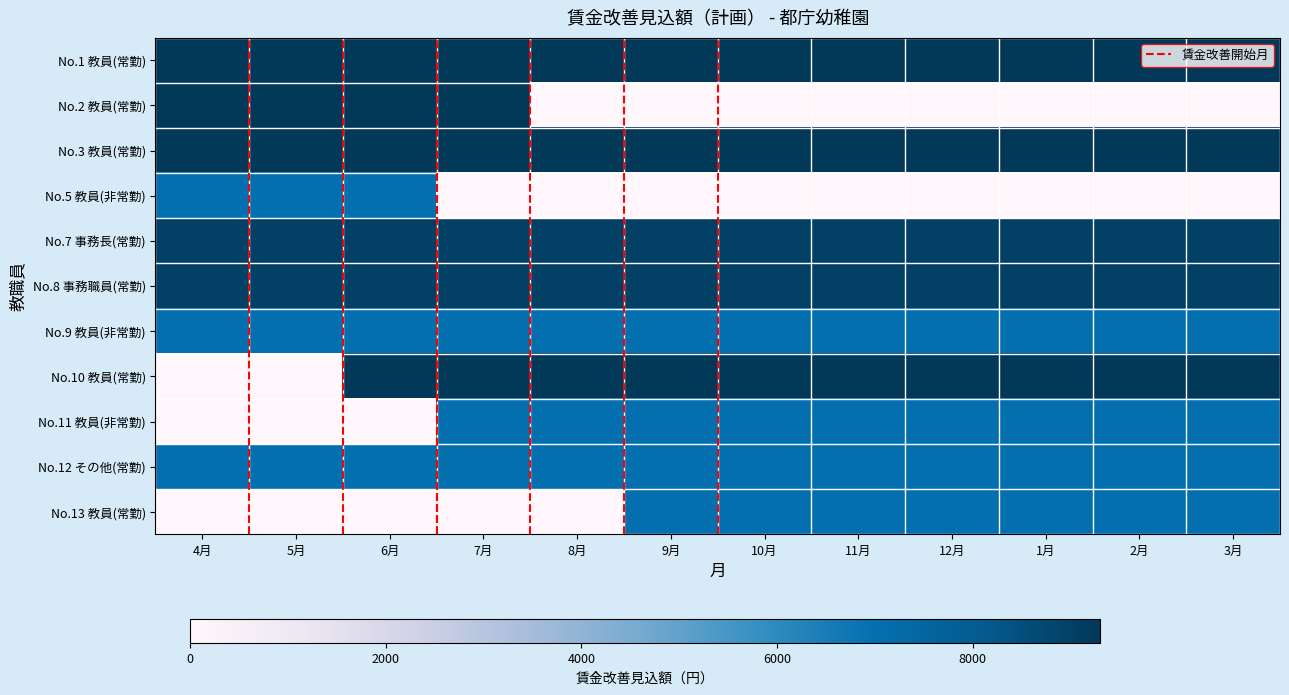

At 5月, list the series in order from smallest to largest.

No.10 教員(常勤), No.11 教員(非常勤), No.13 教員(常勤), No.5 教員(非常勤), No.9 教員(非常勤), No.12 その他(常勤), No.7 事務長(常勤), No.8 事務職員(常勤), No.1 教員(常勤), No.2 教員(常勤), No.3 教員(常勤)